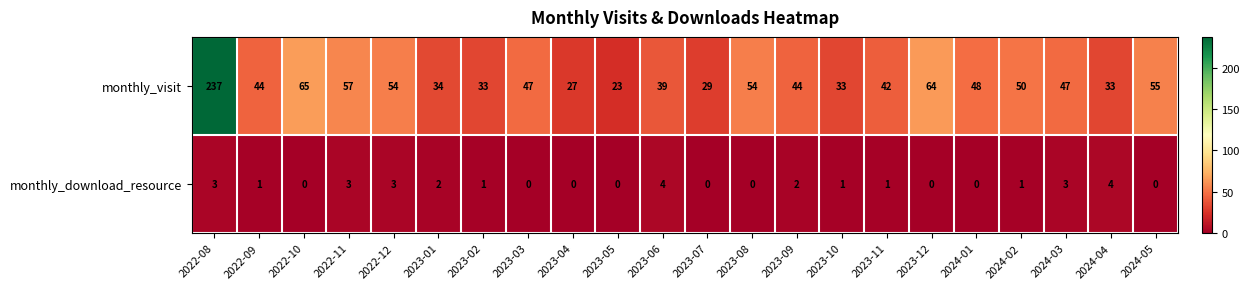

At which label does monthly_visit reach its minimum?

2023-05